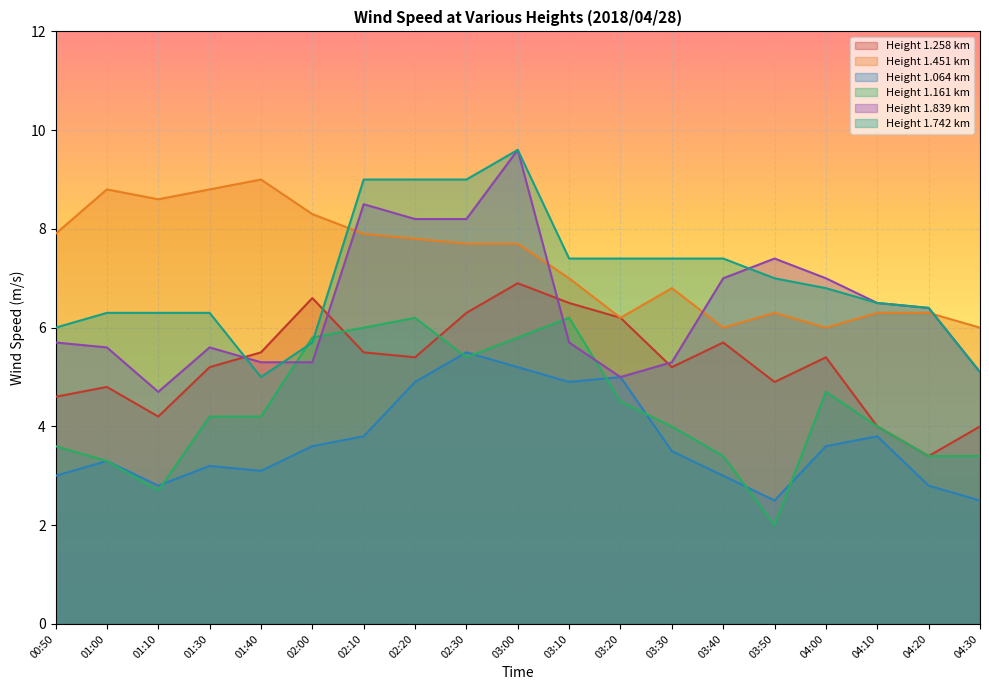

Between 03:50 and 01:30, which is larger?

01:30